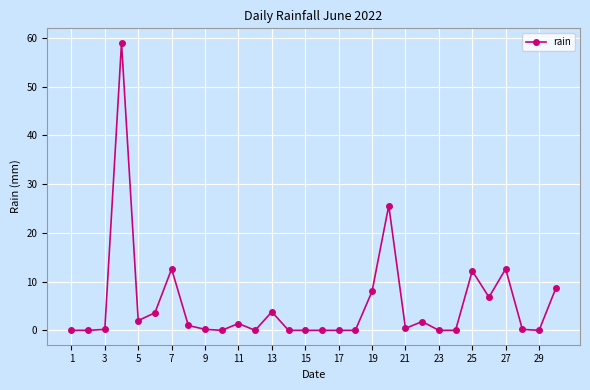

What is the sum of all values?

160.0